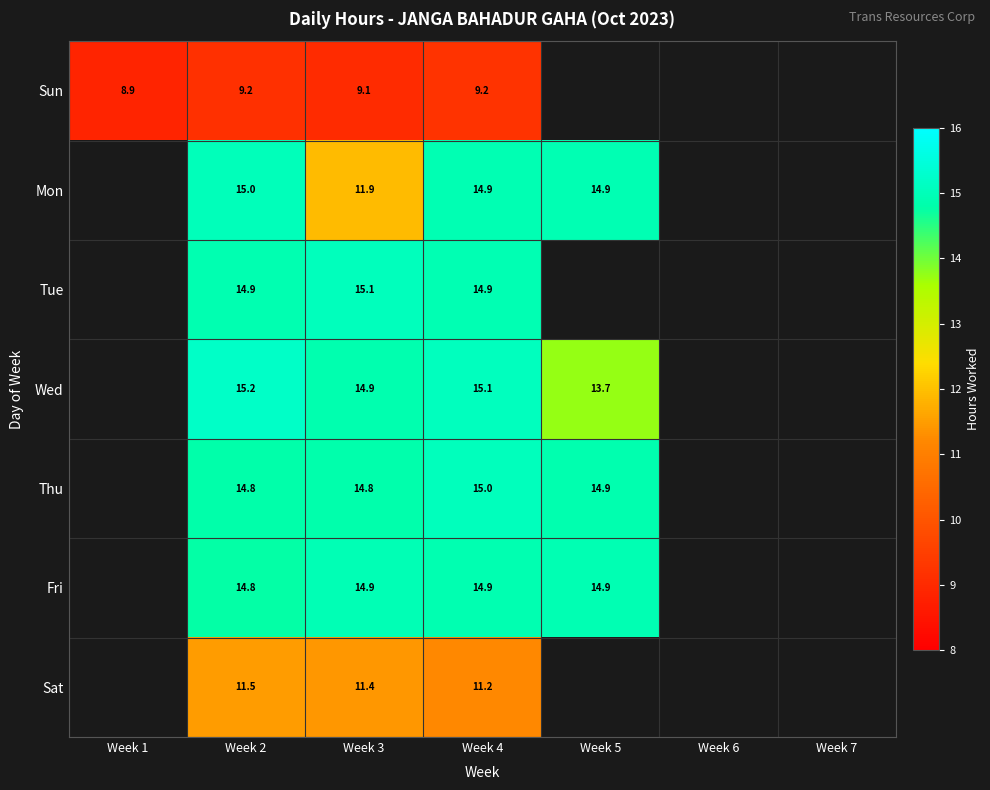

What is the total value across all series at Week 4?

95.2